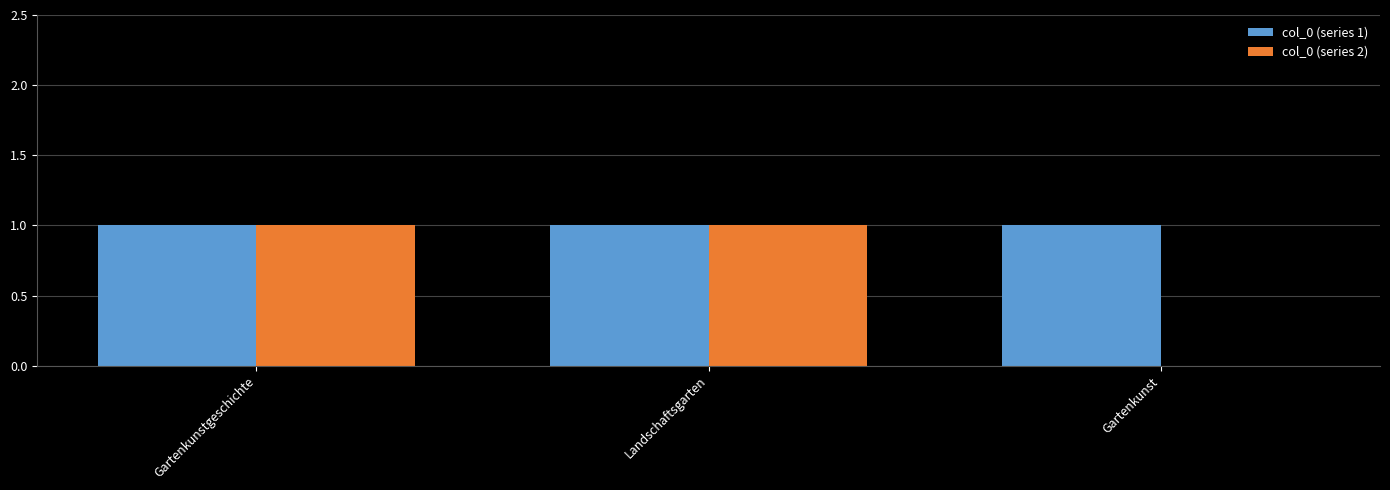

Between Gartenkunstgeschichte and Gartenkunst, which series saw the biggest shift?

col_0 (series 2)